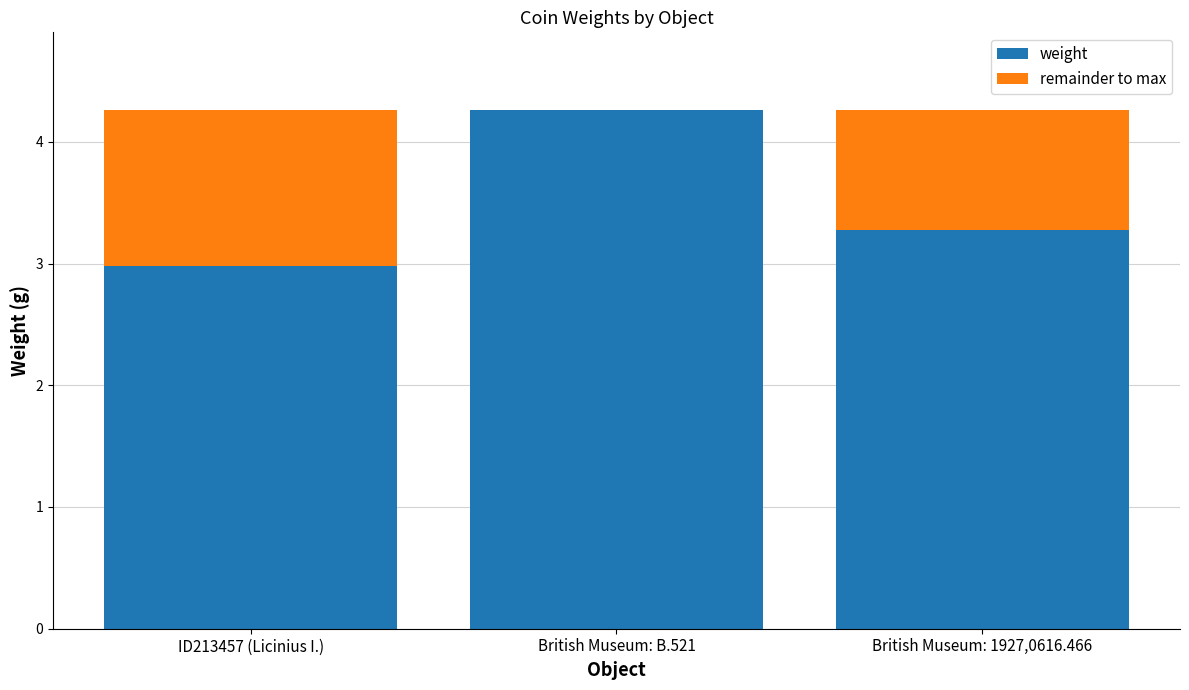

What is the sum of all weight values?

10.5